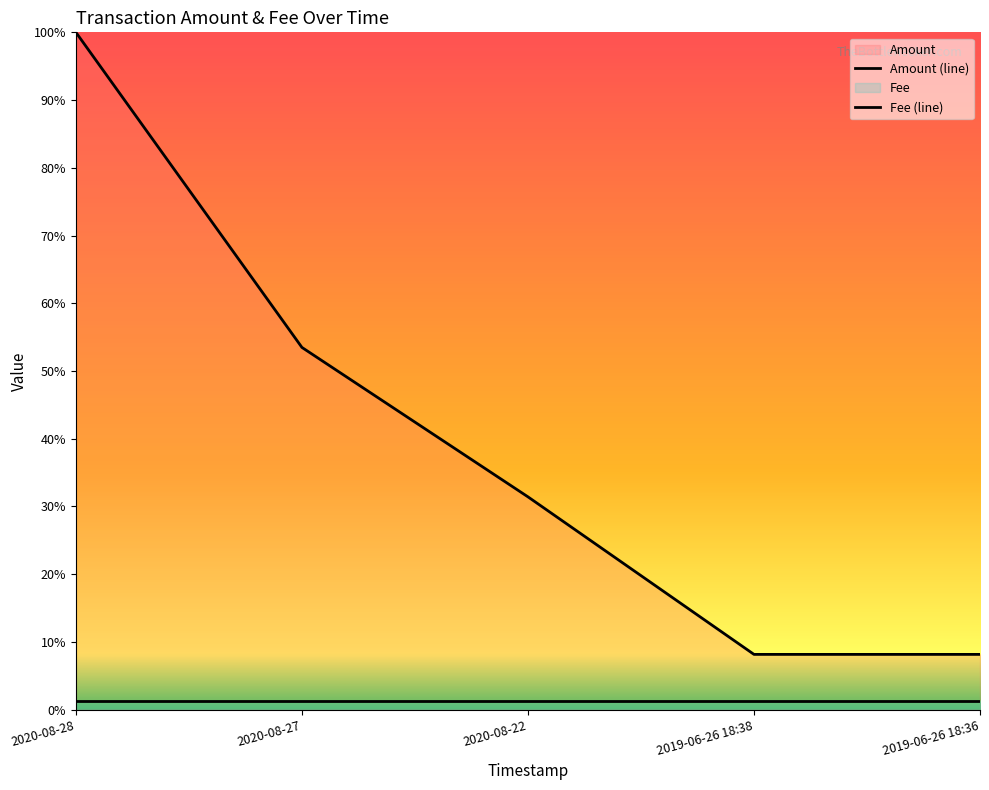

Rank the categories by value from lowest to highest.

2019-06-26 18:38, 2019-06-26 18:36, 2020-08-22, 2020-08-27, 2020-08-28